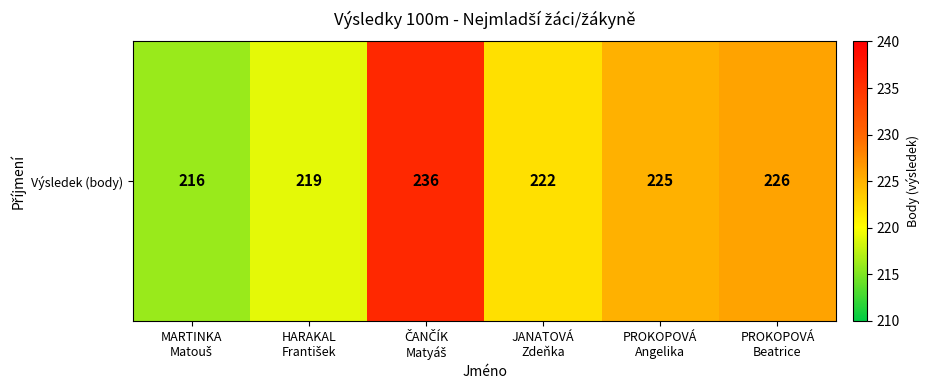

Where is the data nearest to the value 226?

PROKOPOVÁ
Beatrice